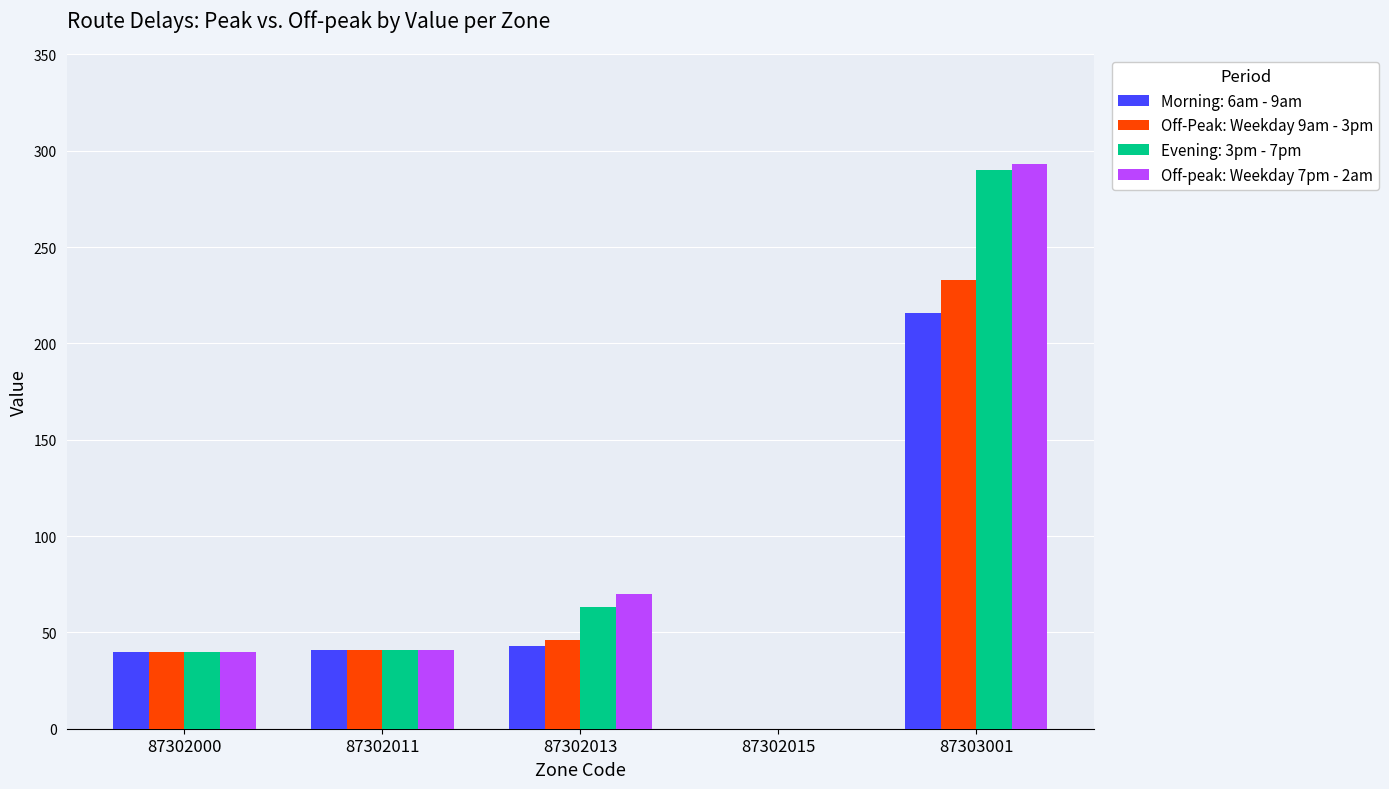

How many distinct data groups are displayed?

4